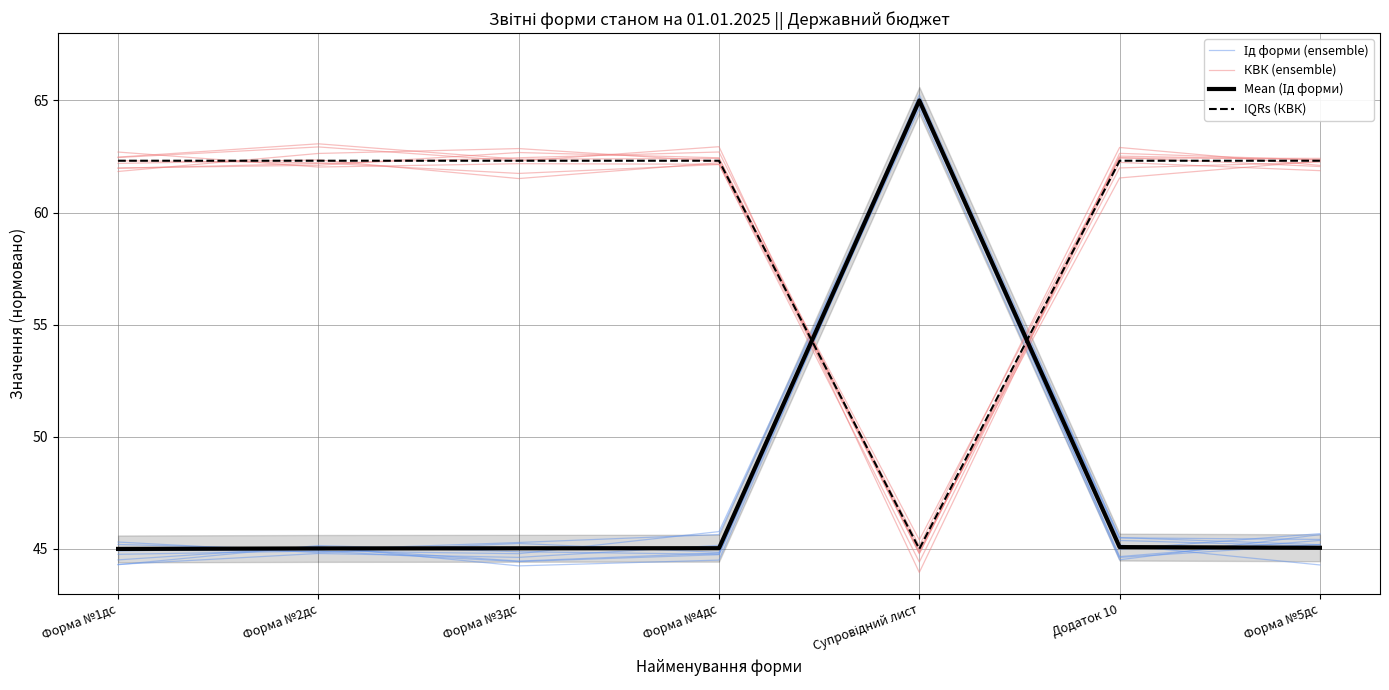

Does the chart have visible grid lines?

Yes